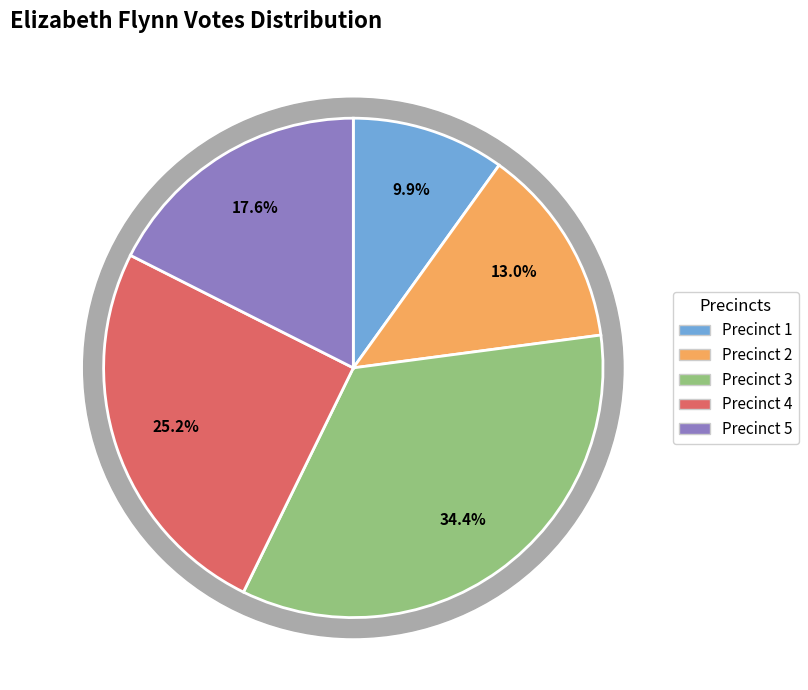

What percentage do Precinct 1 and Precinct 3 together represent?

44.3%